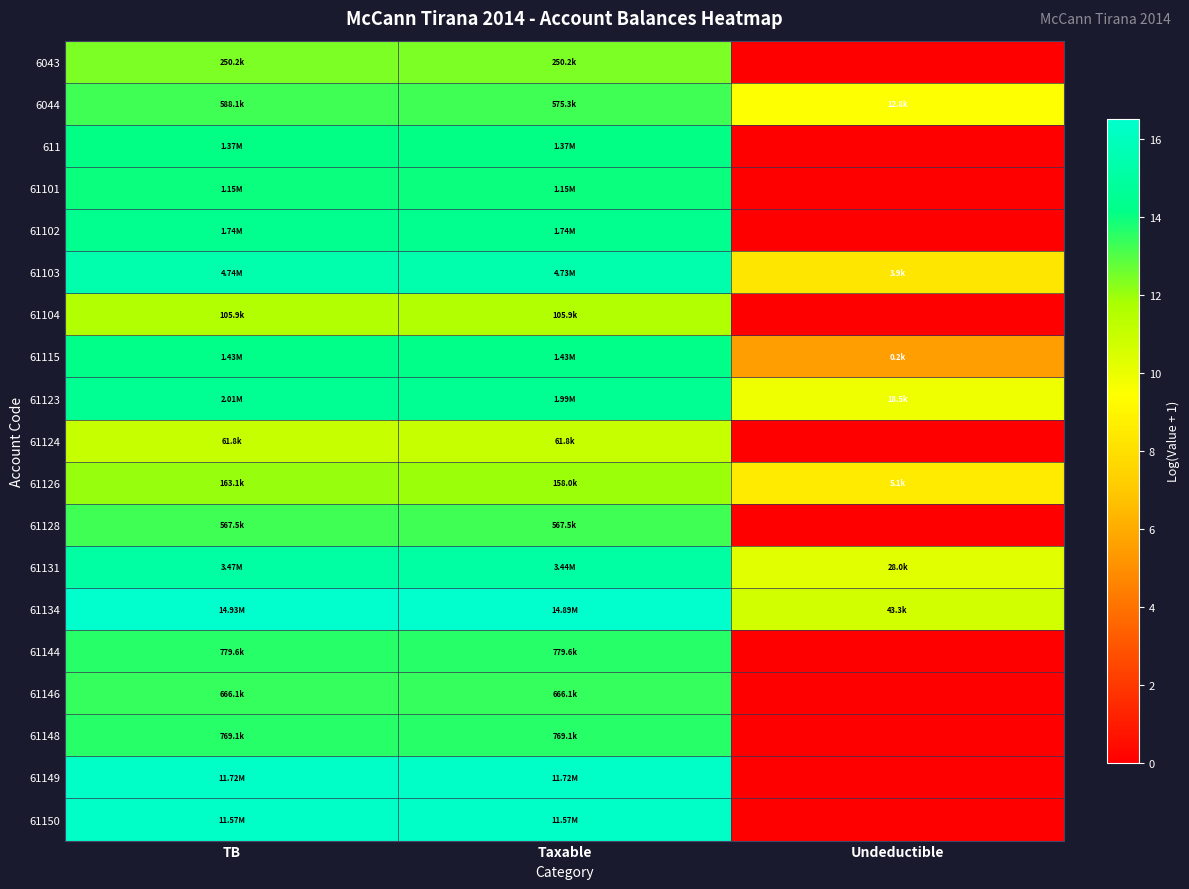

What is the total value across all series at Undeductible?

62.5